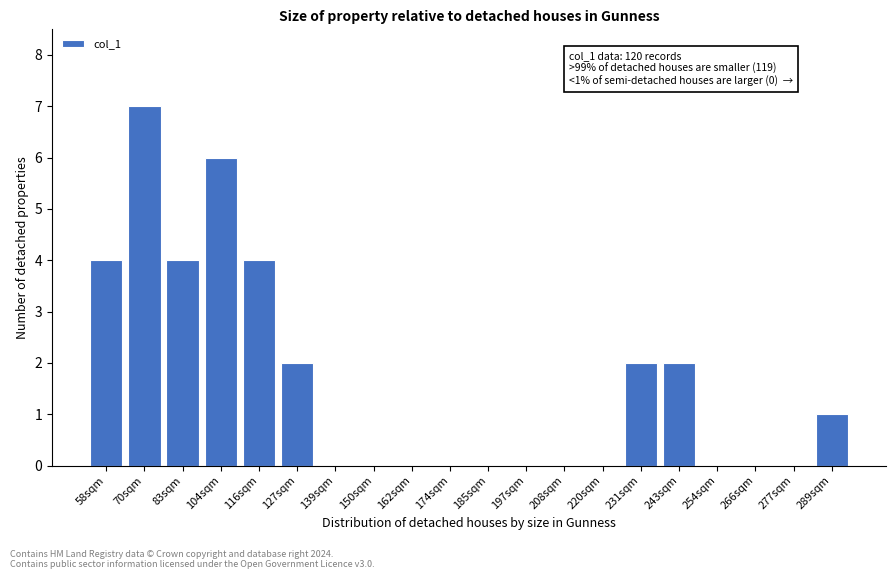

Reading left to right, list all the values displayed in this chart.

58sqm=4	70sqm=7	83sqm=4	104sqm=6	116sqm=4	127sqm=2	139sqm=0	150sqm=0	162sqm=0	174sqm=0	185sqm=0	197sqm=0	208sqm=0	220sqm=0	231sqm=2	243sqm=2	254sqm=0	266sqm=0	277sqm=0	289sqm=1